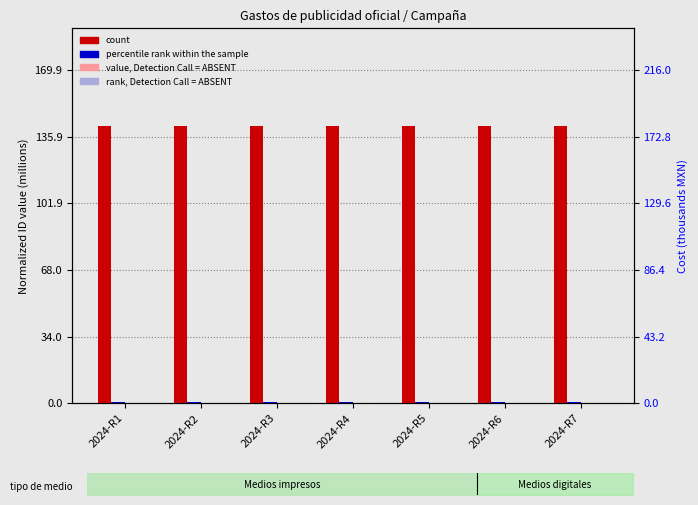

Count the percentile rank within the sample values in the range 0 to 1.

7